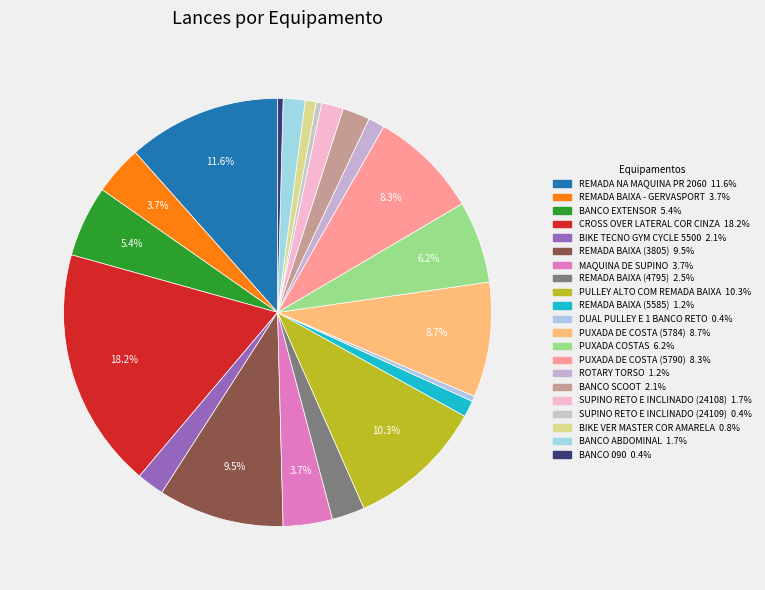

Count the number of slices in the pie.

21